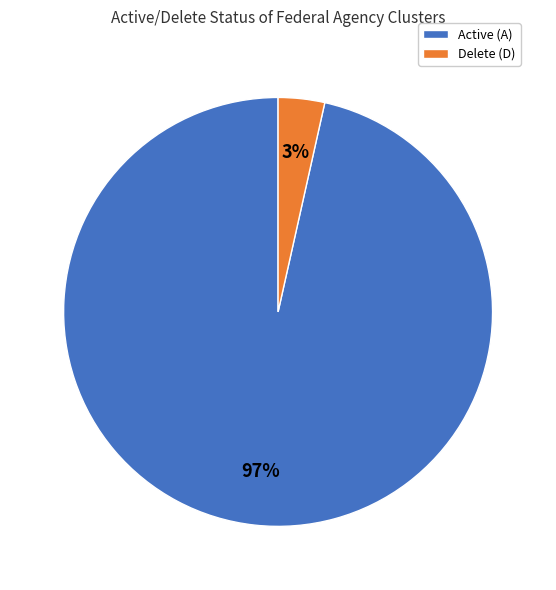

The Delete (D) slice represents 3% of the pie. True or false?

True